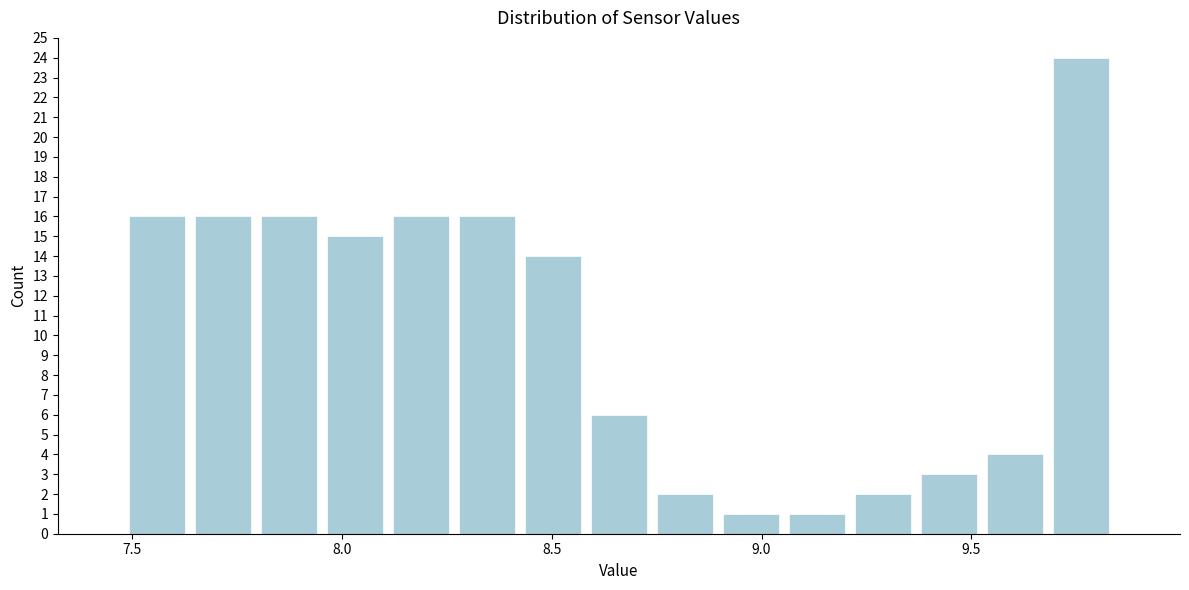

Read against the x-axis, roughly where is the centre of the tallest bar?

9.75